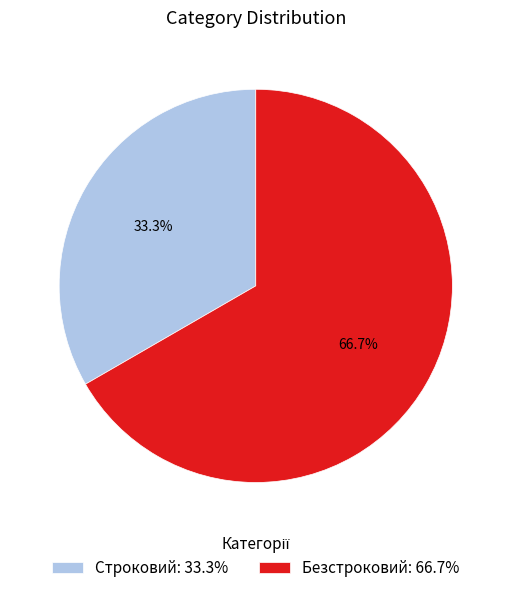

What percentage is NOT represented by Строковий?

66.7%